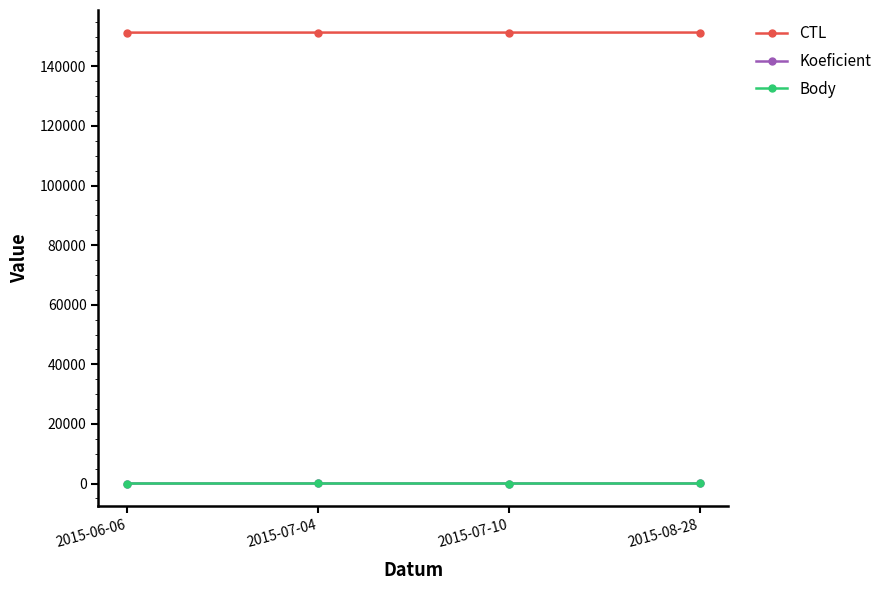

Is this an area chart (filled region under the line)?

No